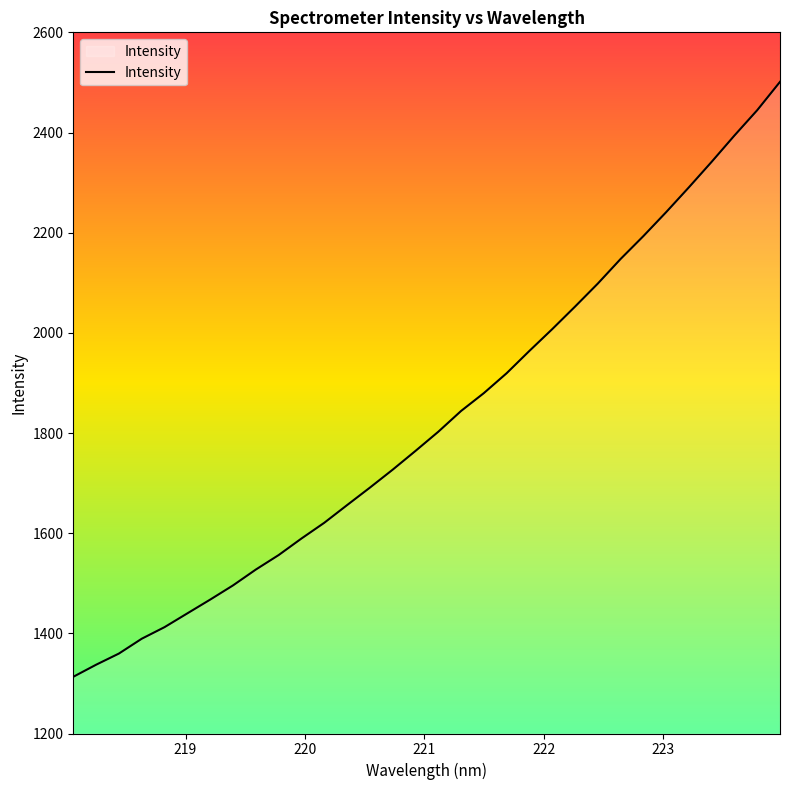

Reading right to left, extract all data points from this chart.

2501.1	2444.6	2394.0	2341.5	2290.6	2240.9	2193.1	2147.4	2098.3	2052.3	2007.4	1964.0	1919.4	1879.6	1844.0	1802.5	1764.2	1726.8	1690.9	1656.0	1620.7	1589.3	1556.3	1527.3	1495.7	1467.4	1439.9	1412.4	1389.2	1359.6	1337.3	1313.2